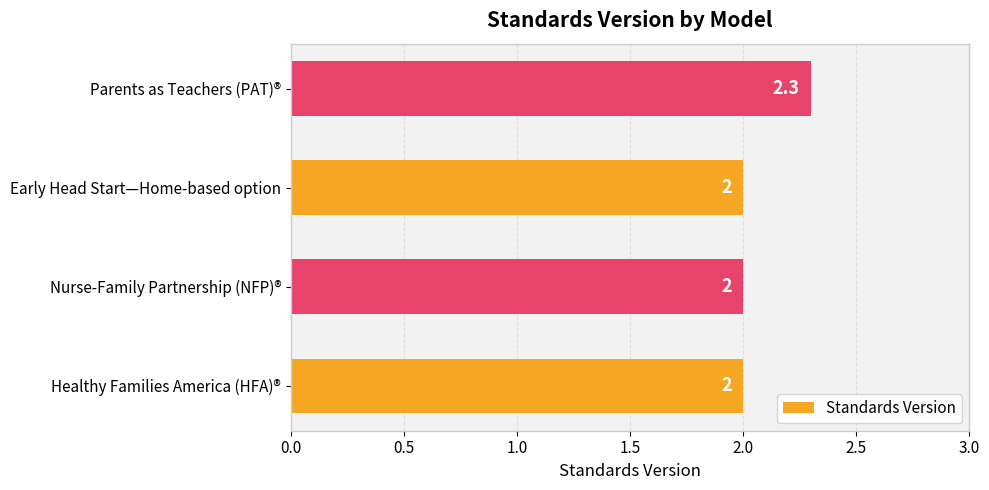

How many values are between 2 and 3?

4